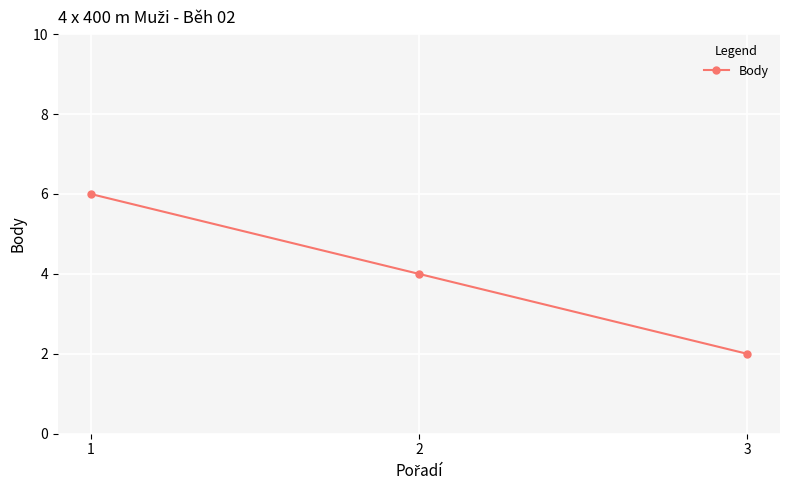

How many data points are less than 4?

1